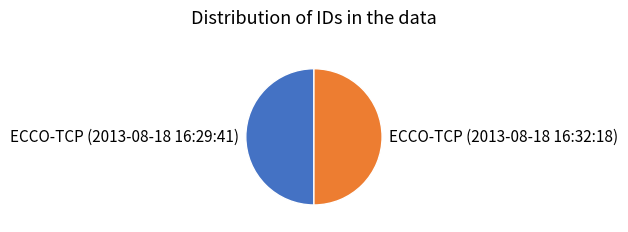

Approximately how many times larger is the value at ECCO-TCP (2013-08-18 16:29:41) compared to ECCO-TCP (2013-08-18 16:32:18)?

1.0